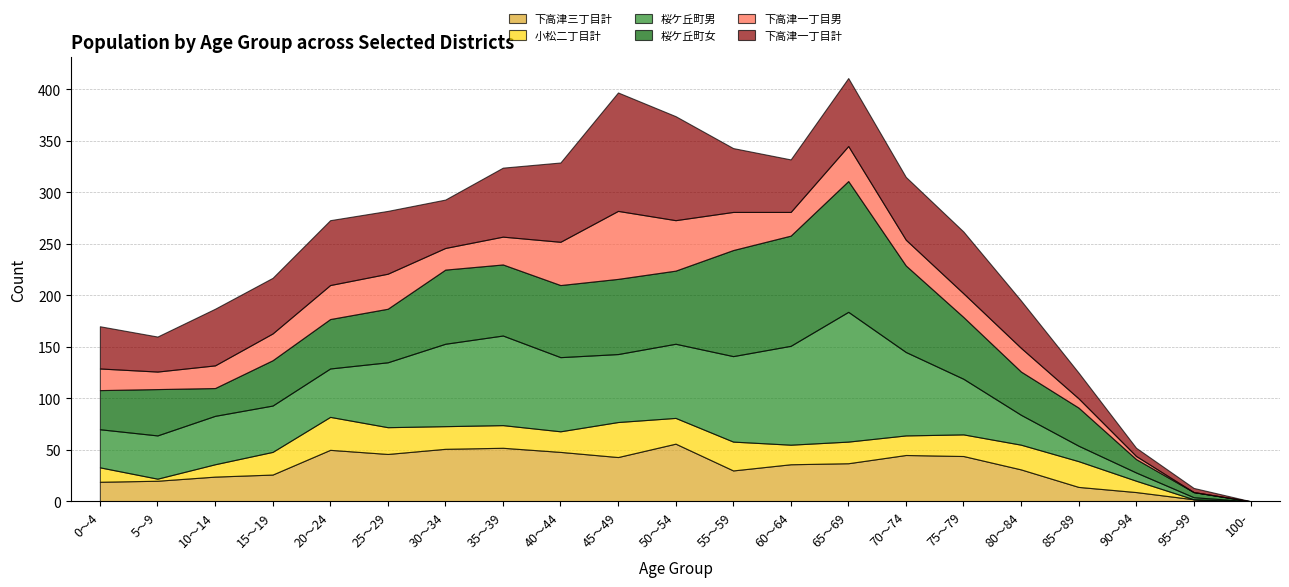

What is the average value of the 桜ケ丘町男 series?

55